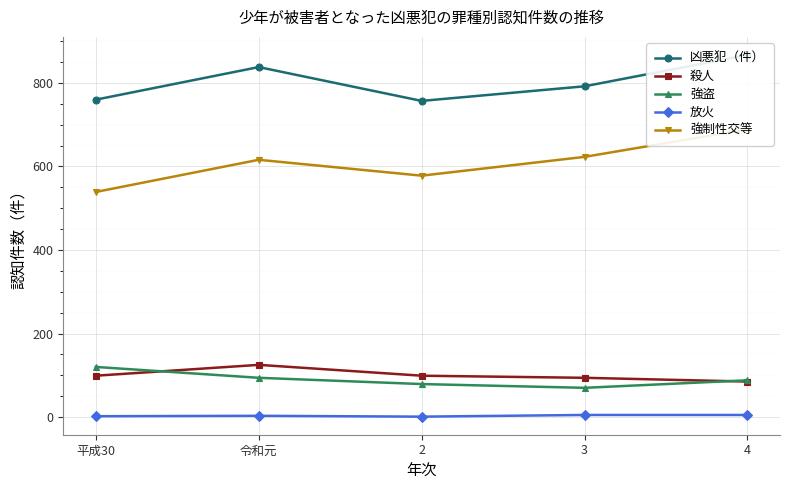

How many values in the 殺人 series are below 99?

2